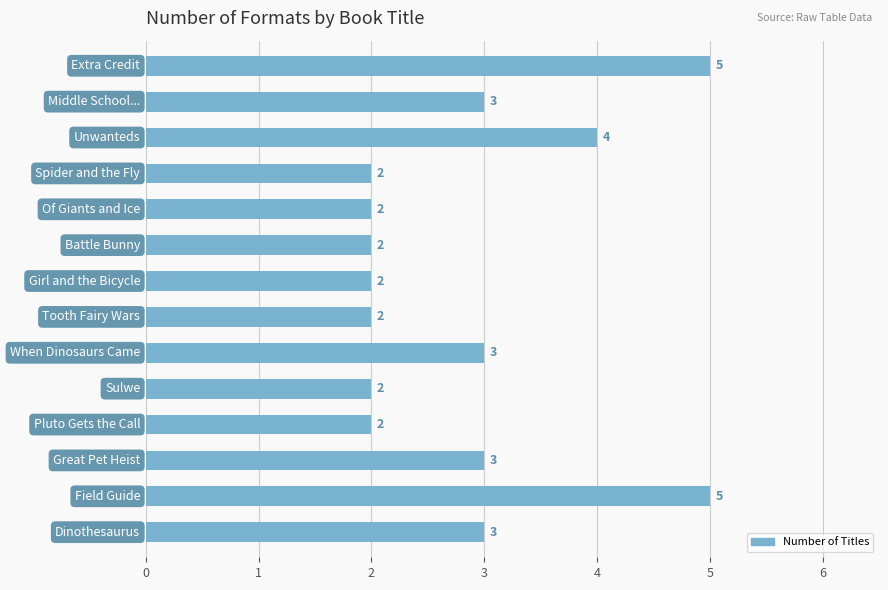

Reading bottom to top, extract all data points from this chart.

3	5	3	2	2	3	2	2	2	2	2	4	3	5